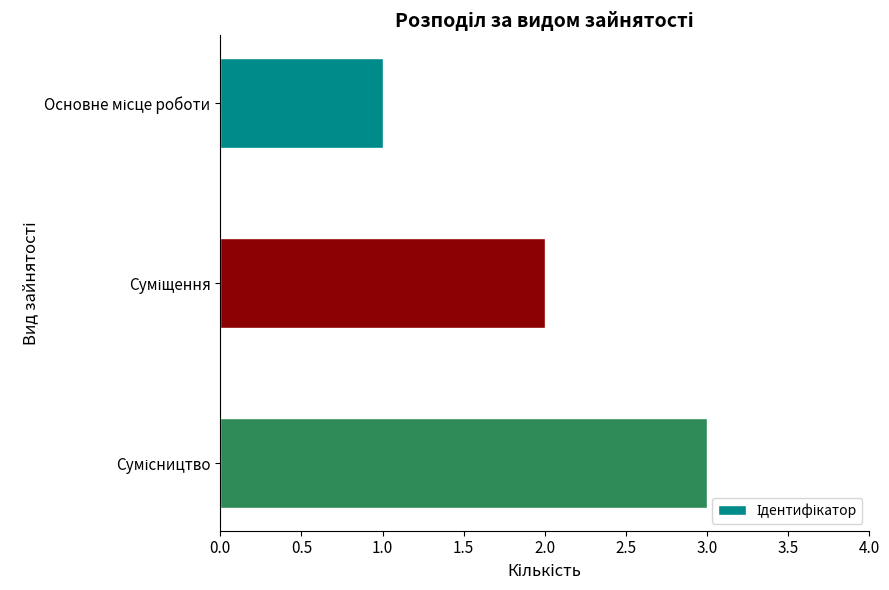

Does the chart contain stacked bars?

No